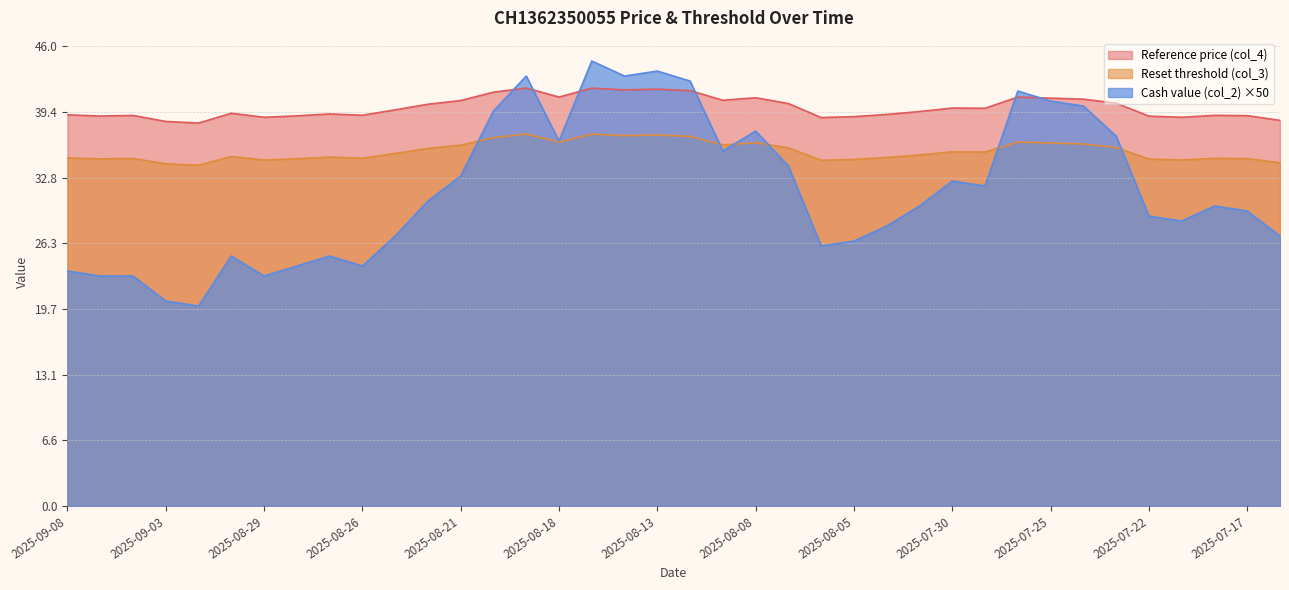

What are all the series names shown in the legend?

Reset threshold (col_3), Reference price (col_4), Cash value (col_2)